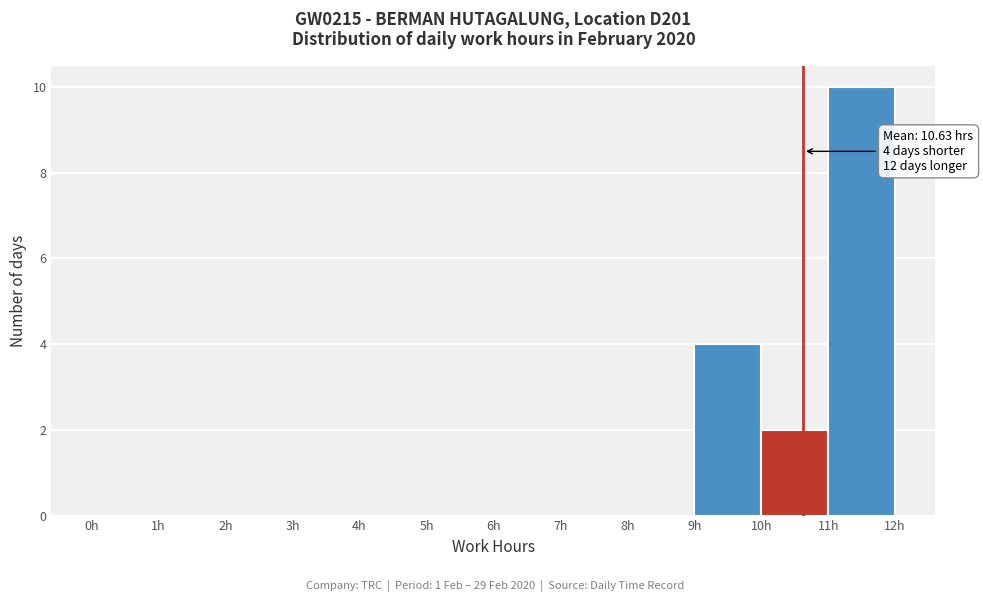

Which range on the x-axis has the tallest bar?

11 to 12